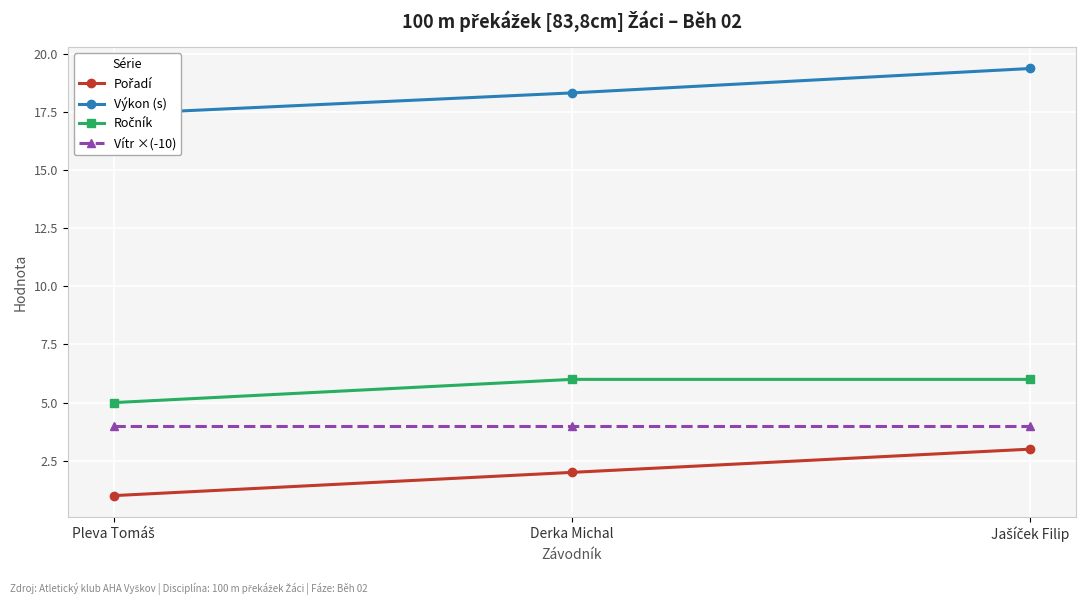

True or false: Výkon (s) has a value of 12.6 at Jašíček Filip.

False